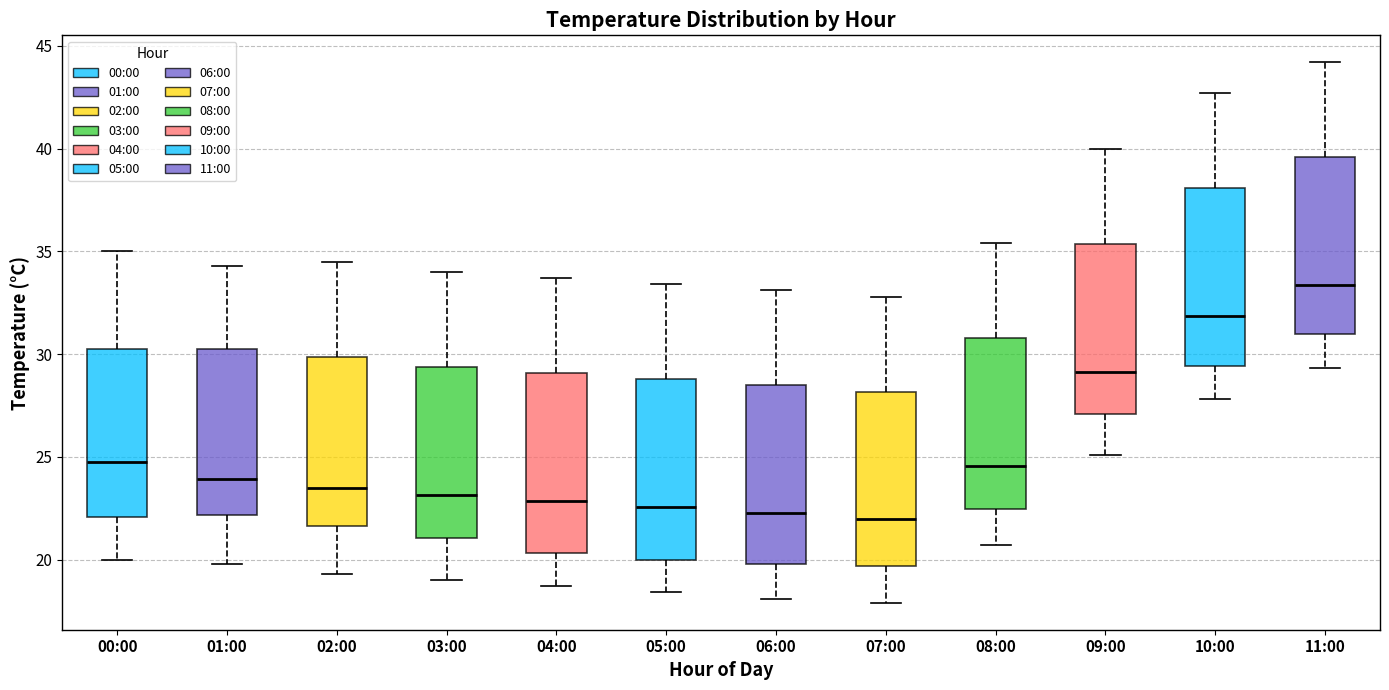

Reading left to right, read every box against the y-axis: the position of its median line, the range the box covers, and the ends of its whiskers. The values are not printed on the chart, so give them approximately, as read against the axis.

00:00: median 25.0, box 22.0 to 30.5, whiskers 20.0 to 35.0
01:00: median 24.0, box 22.0 to 30.5, whiskers 20.0 to 34.5
02:00: median 23.5, box 21.5 to 30.0, whiskers 19.5 to 34.5
03:00: median 23.0, box 21.0 to 29.5, whiskers 19.0 to 34.0
04:00: median 23.0, box 20.5 to 29.0, whiskers 18.5 to 33.5
05:00: median 22.5, box 20.0 to 29.0, whiskers 18.5 to 33.5
06:00: median 22.5, box 20.0 to 28.5, whiskers 18.0 to 33.0
07:00: median 22.0, box 19.5 to 28.0, whiskers 18.0 to 33.0
08:00: median 24.5, box 22.5 to 31.0, whiskers 20.5 to 35.5
09:00: median 29.0, box 27.0 to 35.5, whiskers 25.0 to 40.0
10:00: median 32.0, box 29.5 to 38.0, whiskers 28.0 to 42.5
11:00: median 33.5, box 31.0 to 39.5, whiskers 29.5 to 44.0